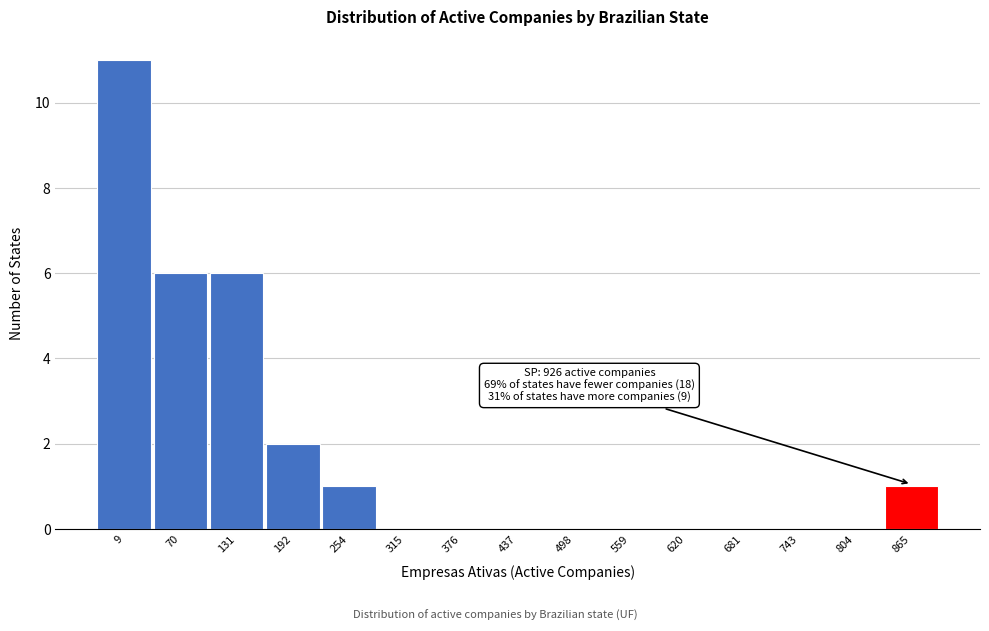

Reading left to right, extract all data points from this chart.

9=11	70=6	131=6	192=2	254=1	315=0	376=0	437=0	498=0	559=0	620=0	681=0	743=0	804=0	865=1